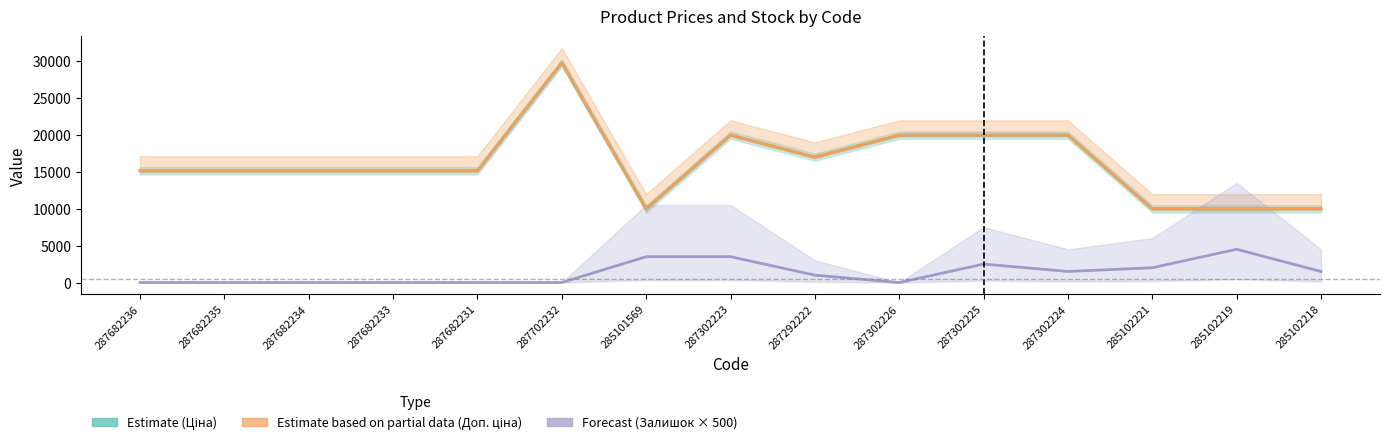

Count the number of categories in the chart.

15